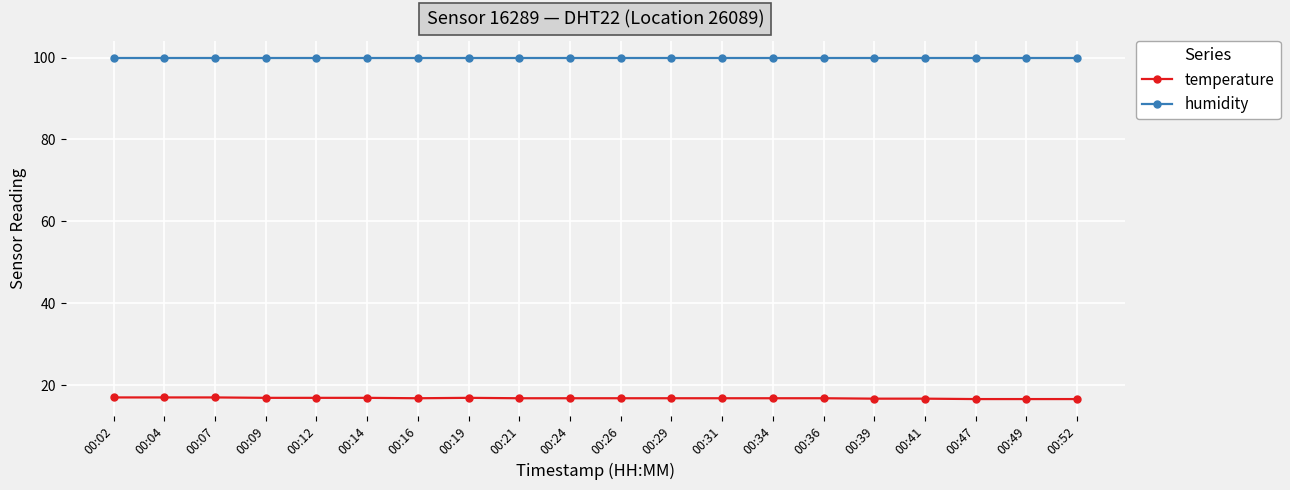

At how many categories does at least one series exceed 79?

20